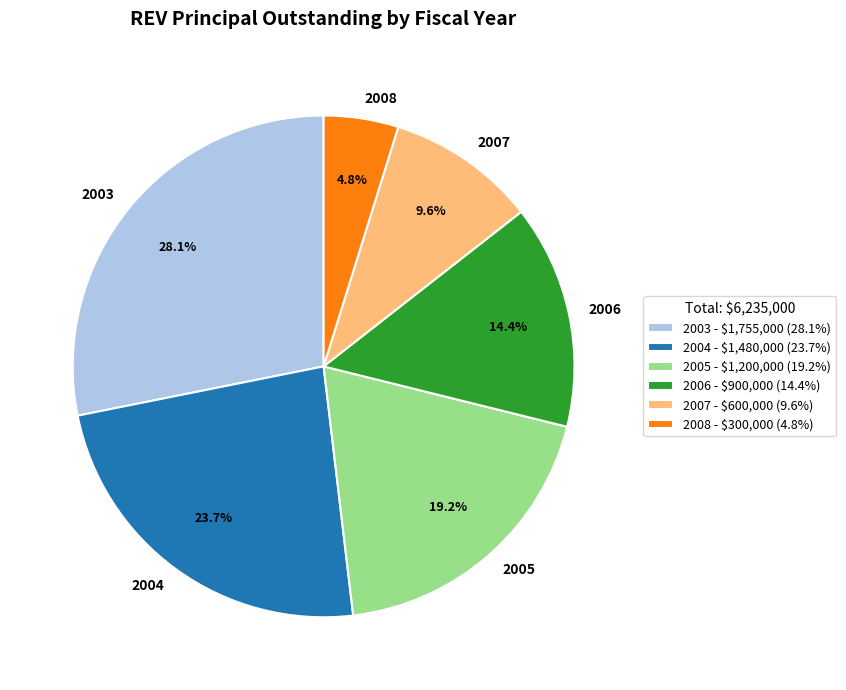

Approximately how many times larger is the value at 2004 compared to 2007?

2.5